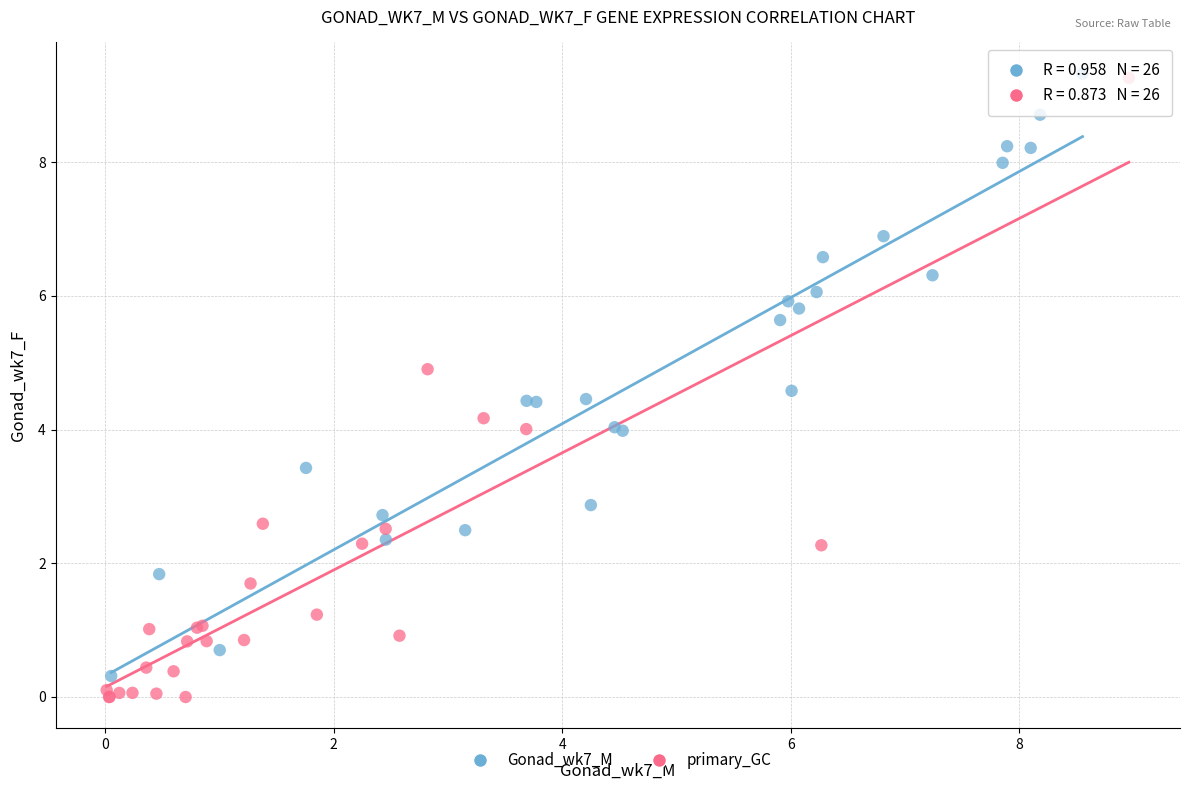

Which series contains the lowest Y value?

primary_GC